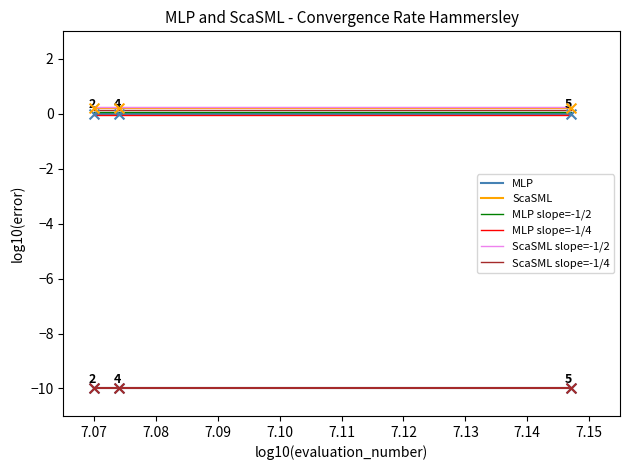

True or false: ScaSML slope=-1/2 and MLP slope=-1/2 cross at least once.

False